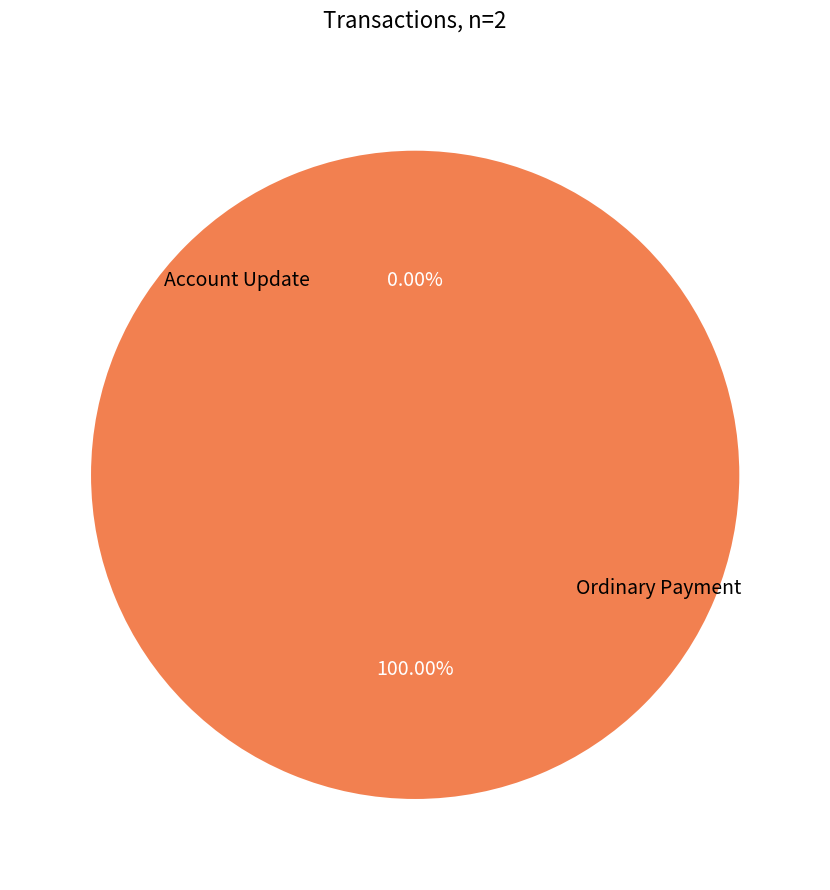

Which slice is the largest?

Ordinary Payment